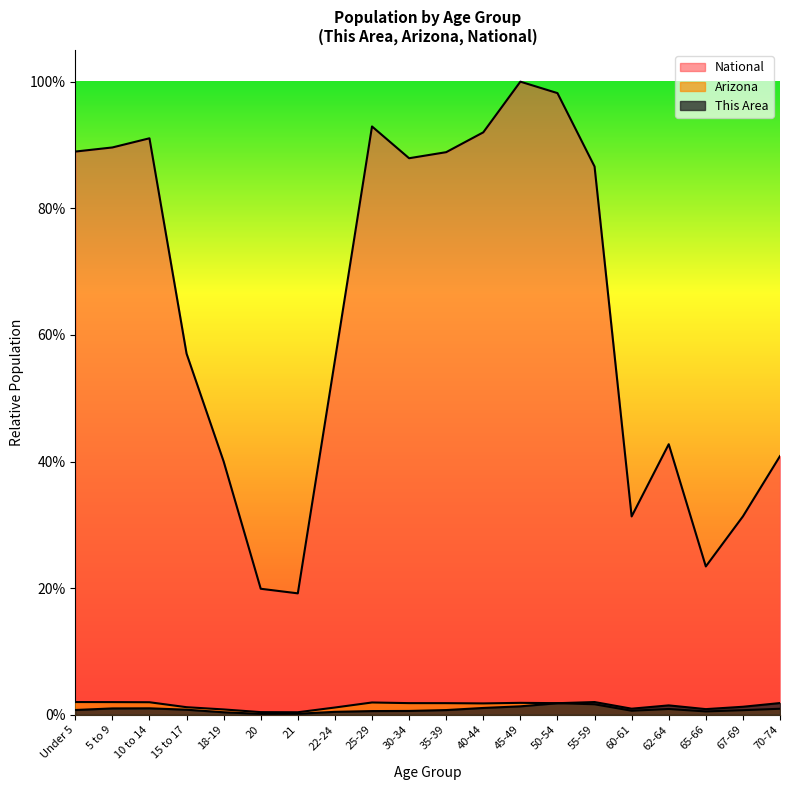

What is the total value across all series at 60-61?

0.3